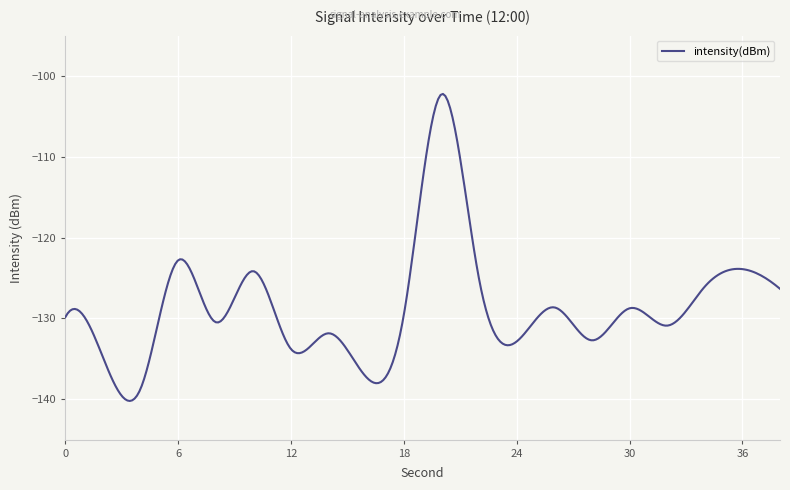

What is the maximum value shown in the chart?

-102.2